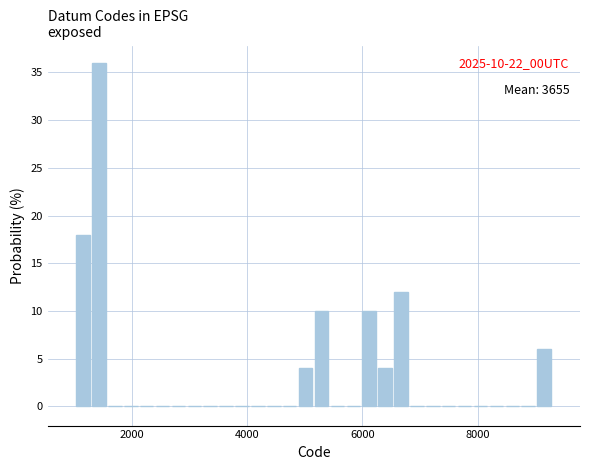

Around what value on the x-axis is the tallest bar? Give the approximate position of its centre, as read against the axis.

1400